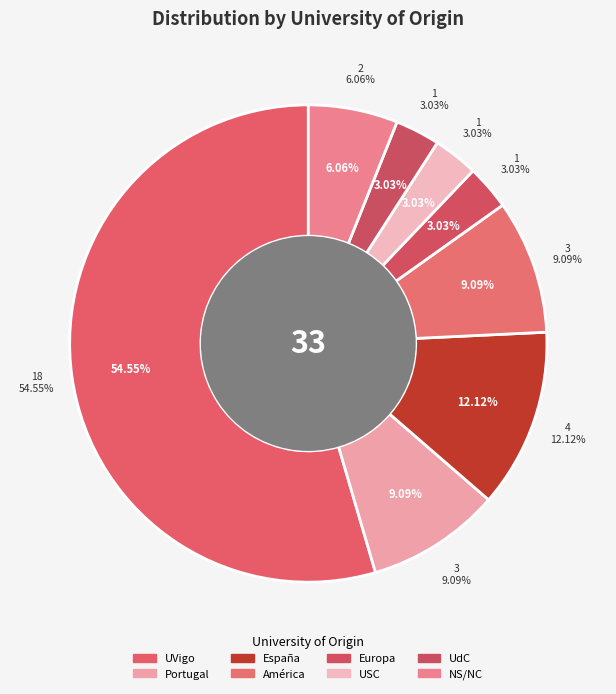

What percentage is the USC slice, to the nearest percent?

3%